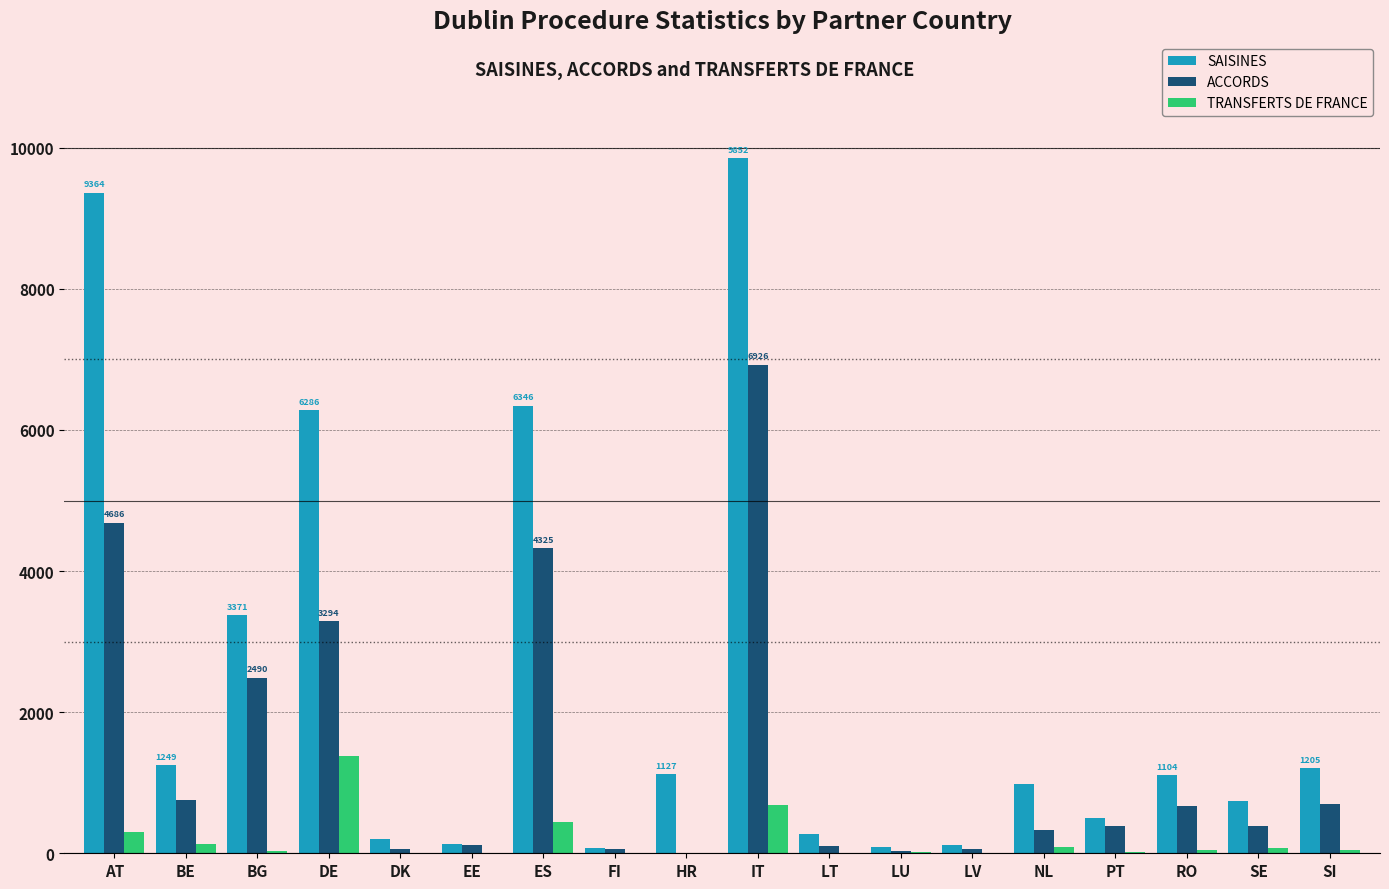

At which category is the sum across all series the highest?

IT